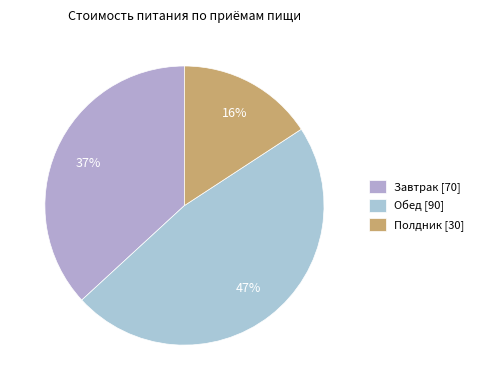

To the nearest percent, what percentage of the pie is Полдник?

16%